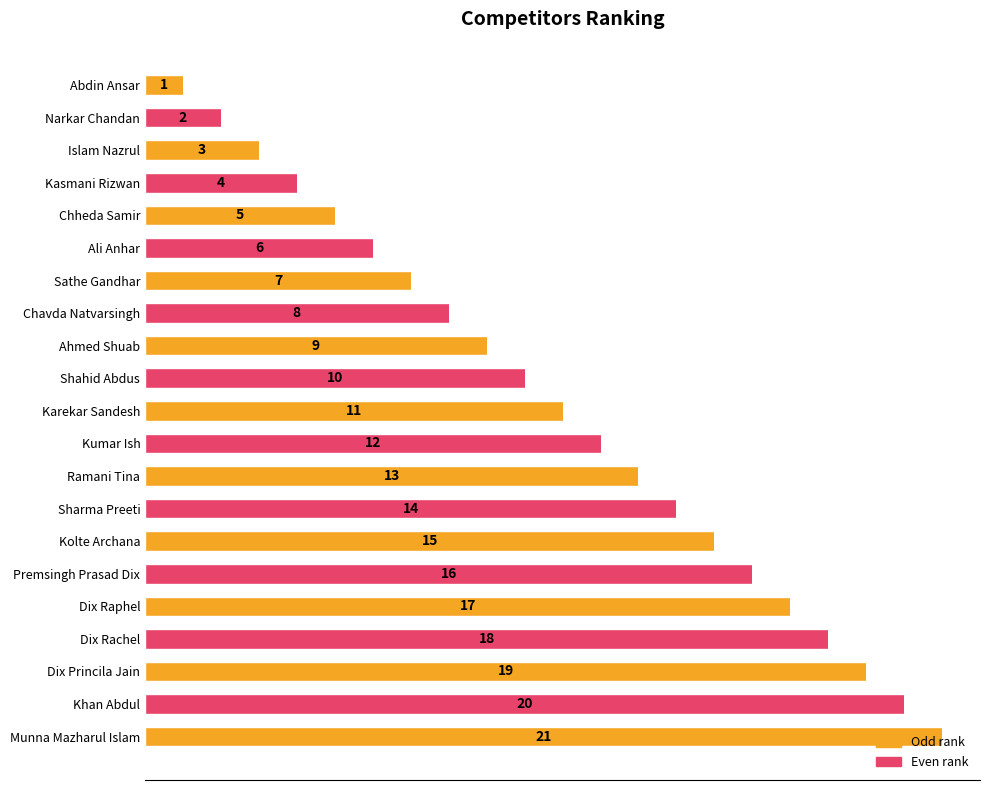

The value at Chheda Samir is 3. True or false?

False